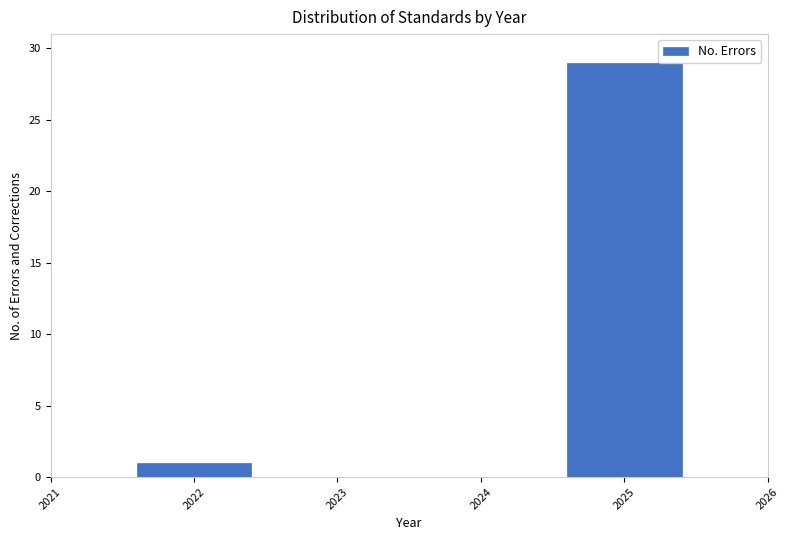

Reading left to right, transcribe all the data shown in this chart.

2022=1	2025=29